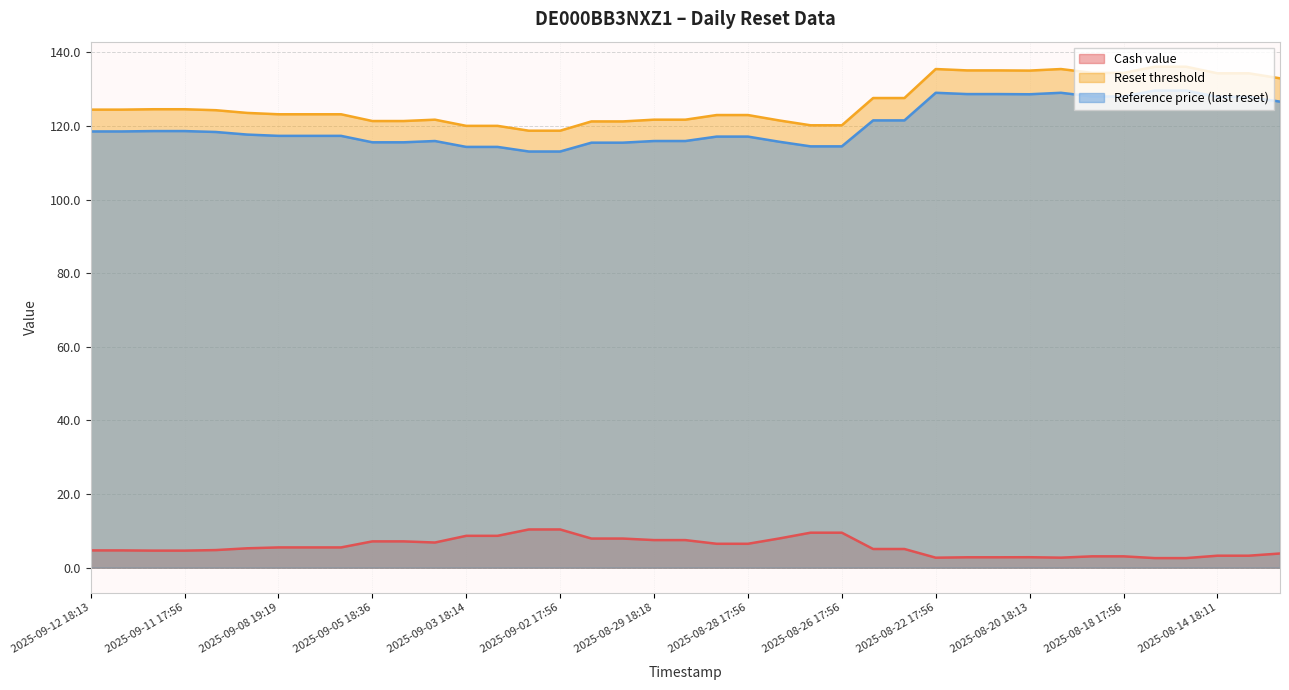

What is the sum of the Reset threshold values at 2025-08-15 17:56 and 2025-09-12 17:56?

260.5